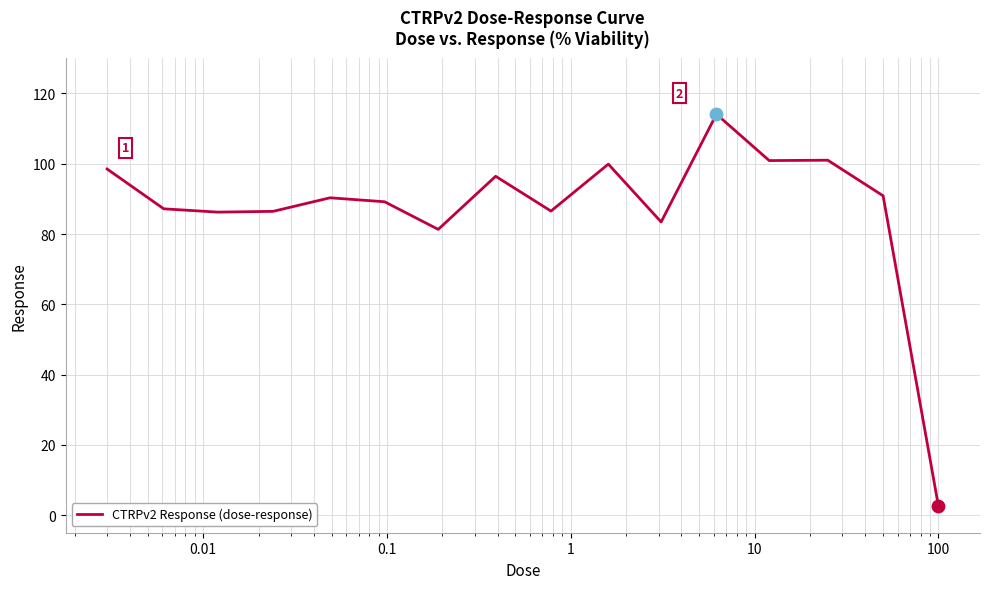

What is the difference between the maximum and minimum values?

111.5